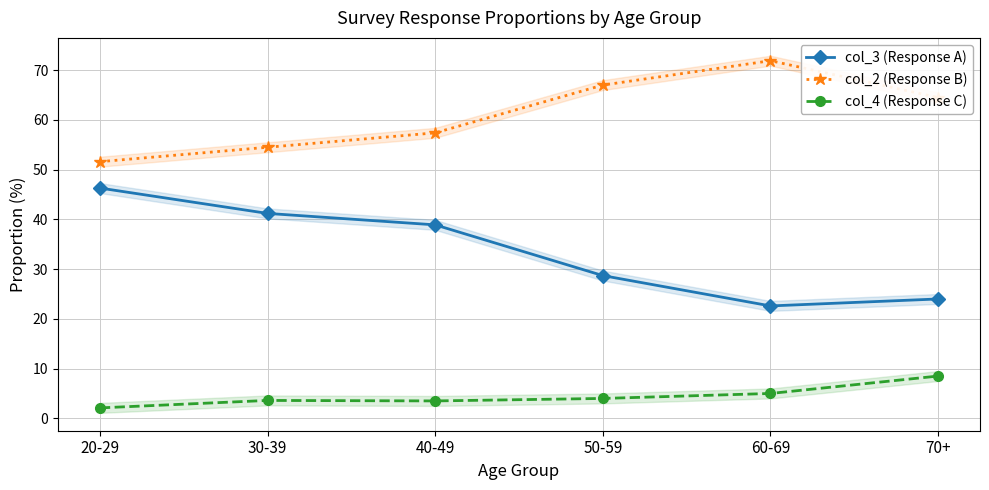

What is the approximate value of col_2 (Response B) at 70+?

64.5